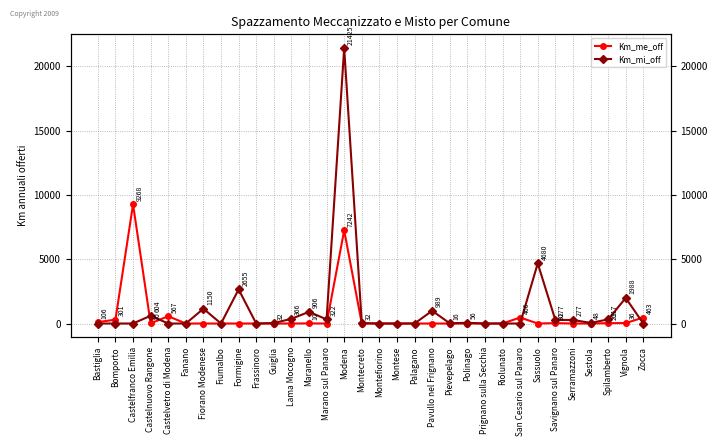

What is the average value of the Km_me_off series?

579